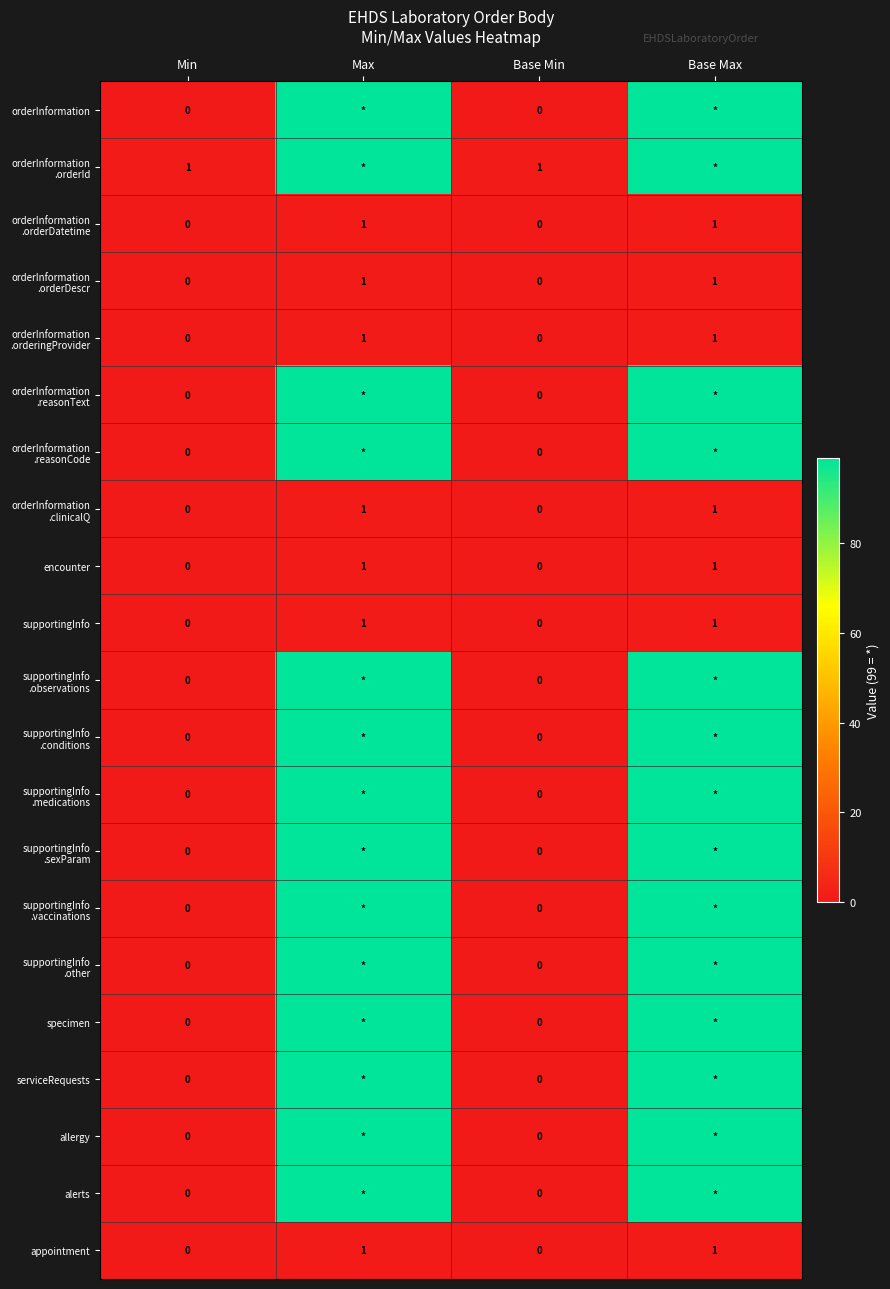

What is the difference between the highest and lowest values at Max?

98